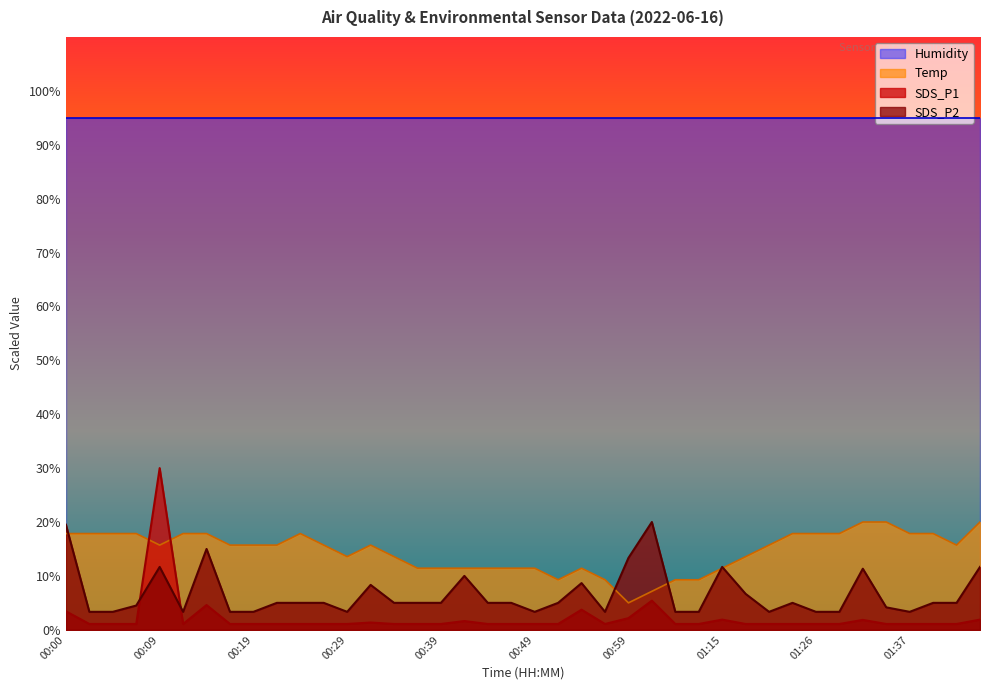

Where does the SDS_P2 series first go above 5?

00:00